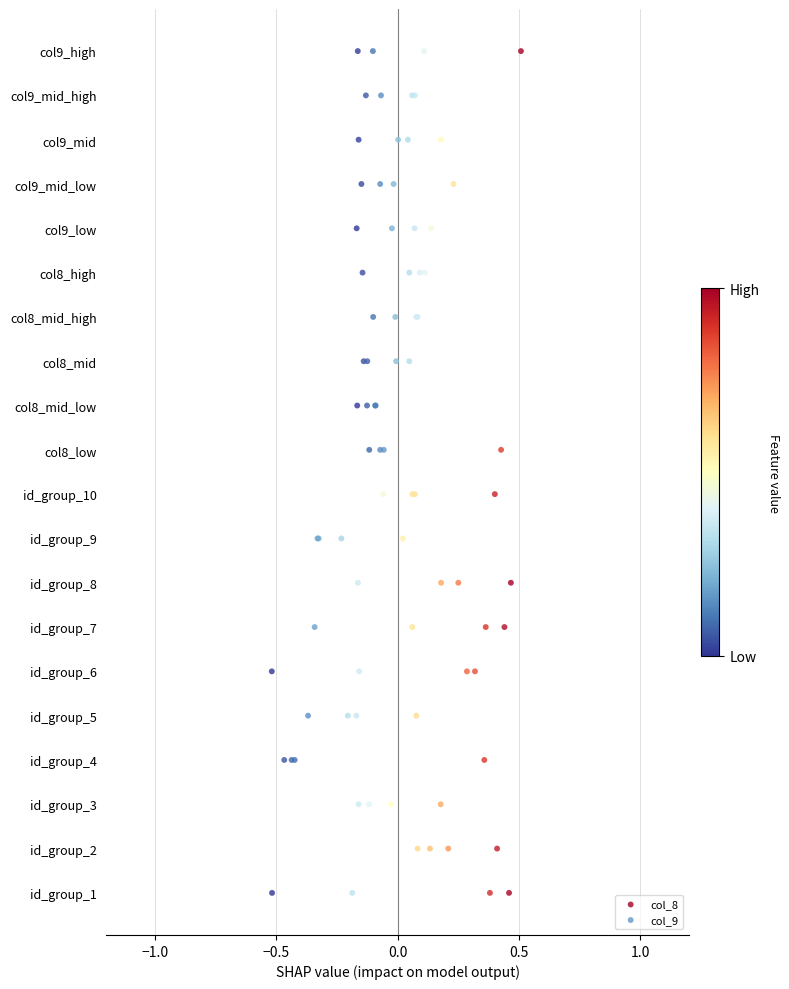

What are all the series names shown in the legend?

col_8, col_9